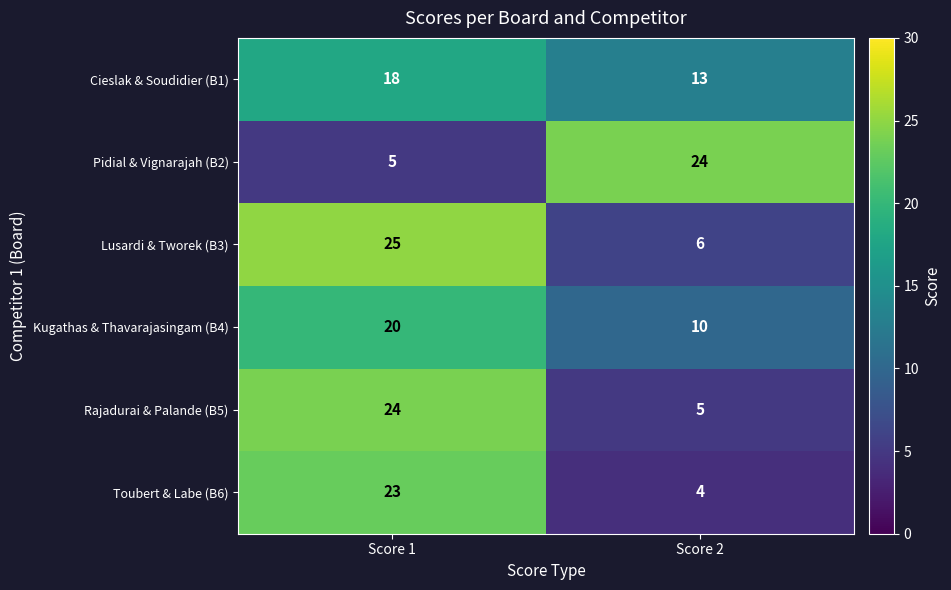

Is the value of Toubert & Labe (B6) at Score 2 greater than the value of Cieslak & Soudidier (B1) at Score 1?

No